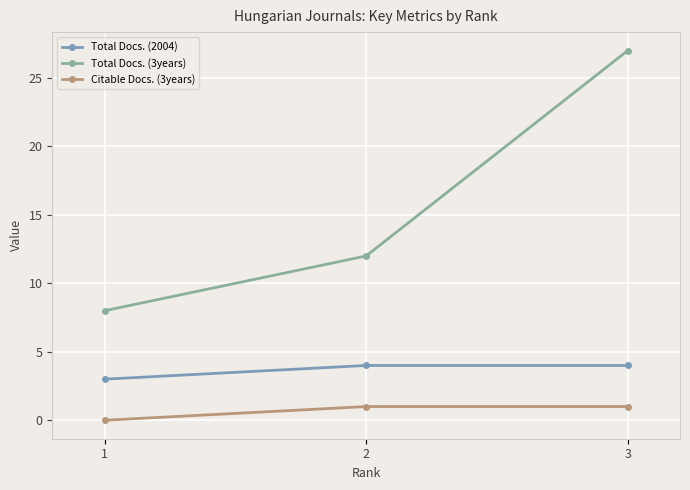

What value does the Total Docs. (3years) series have at 2, to the nearest 5?

10